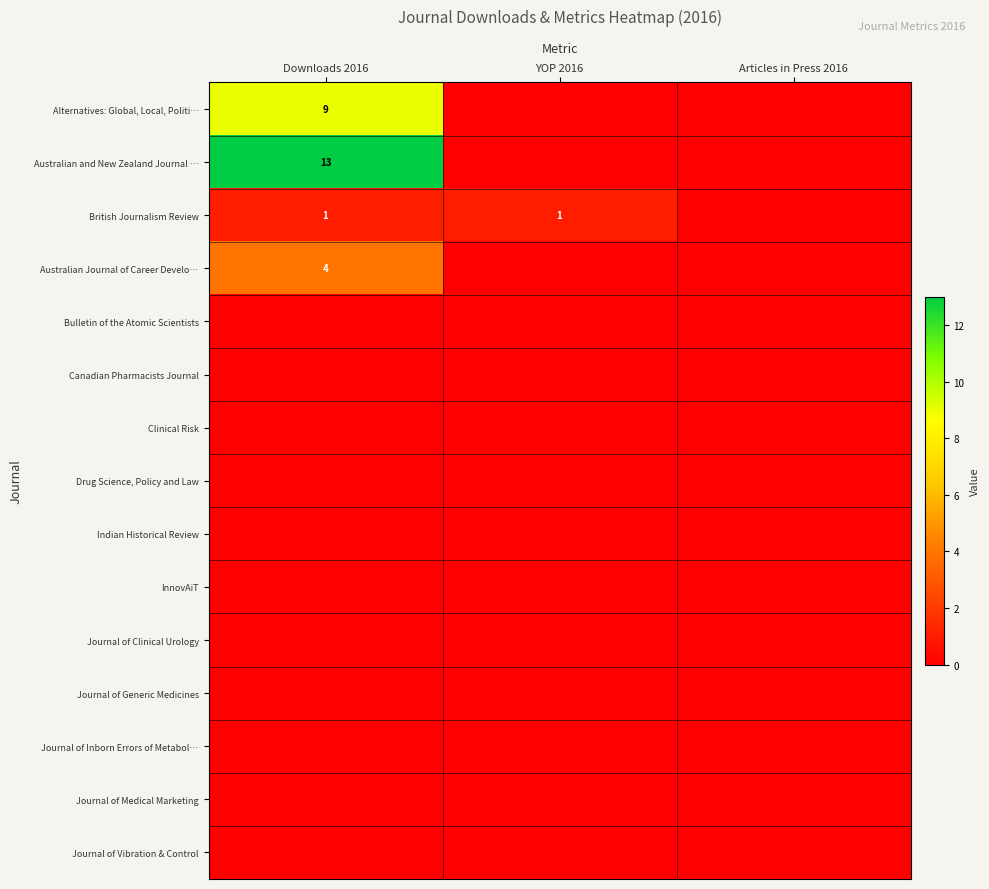

At Downloads 2016, list the series in order from smallest to largest.

Bulletin of the Atomic Scientists, Canadian Pharmacists Journal, Clinical Risk, Drug Science, Policy and Law, Indian Historical Review, InnovAiT, Journal of Clinical Urology, Journal of Generic Medicines, Journal of Inborn Errors of Metabol…, Journal of Medical Marketing, Journal of Vibration & Control, British Journalism Review, Australian Journal of Career Develo…, Alternatives: Global, Local, Politi…, Australian and New Zealand Journal …